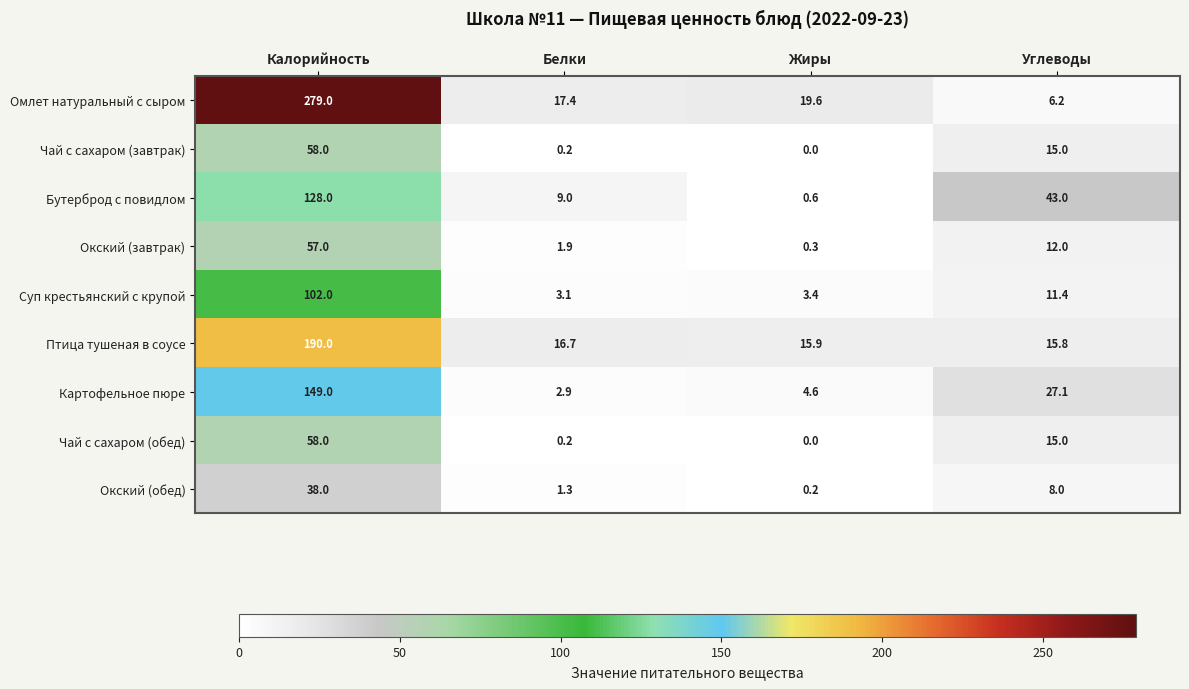

What is the difference between the second highest and minimum values in the Суп крестьянский с крупой series?

8.3